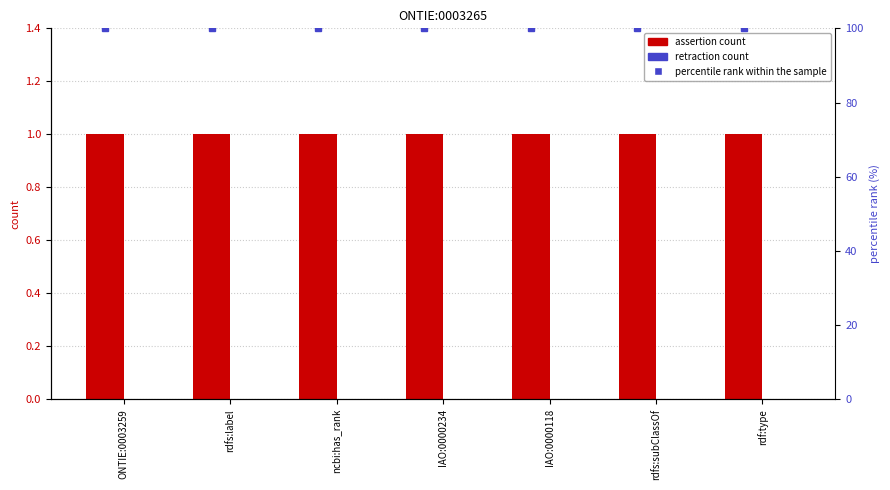

At which category is the sum across all series the highest?

ONTIE:0003259